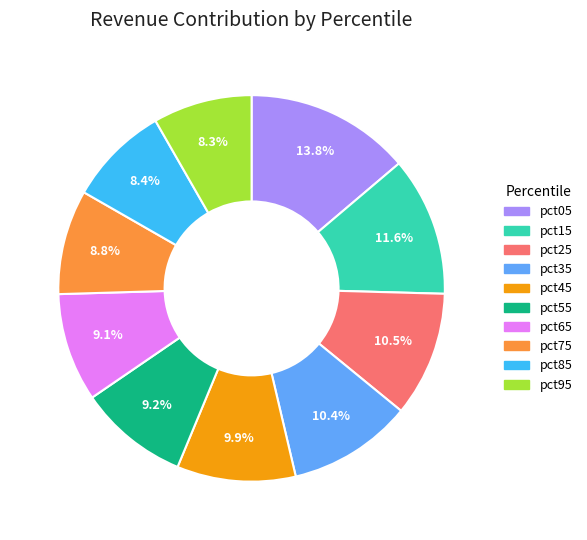

Does pct35 represent more than half of the total?

No